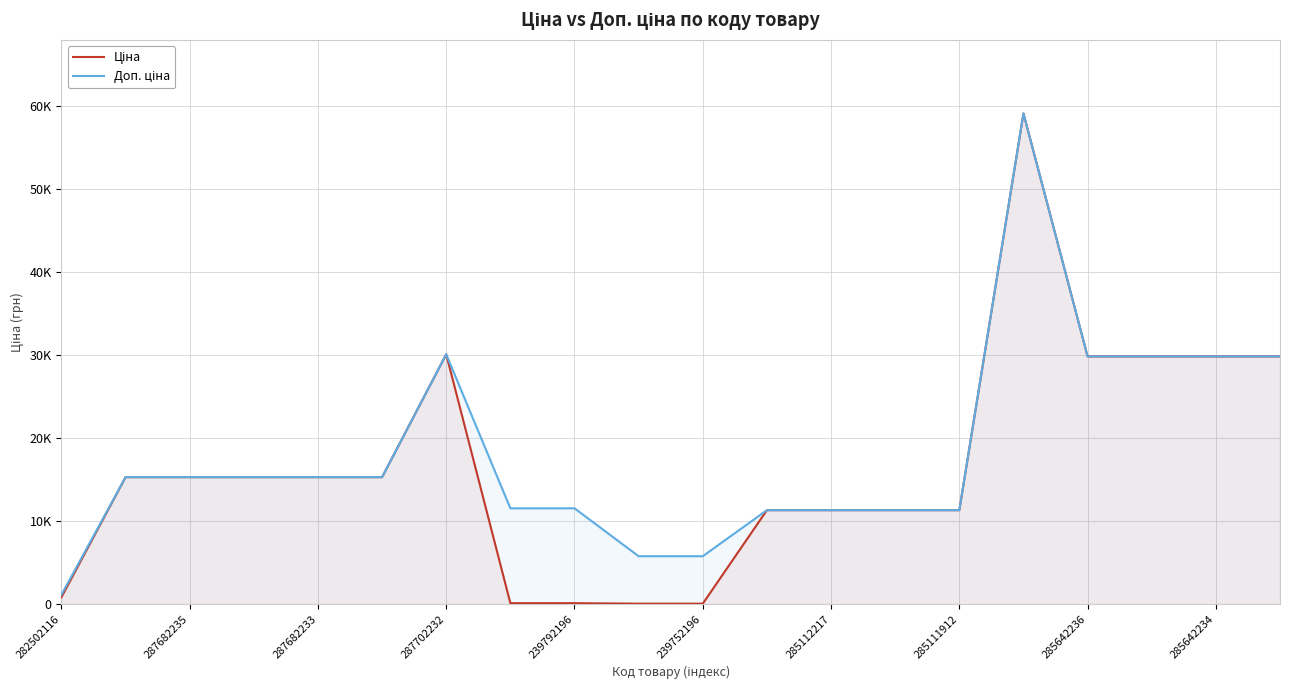

Count the number of categories in the chart.

20